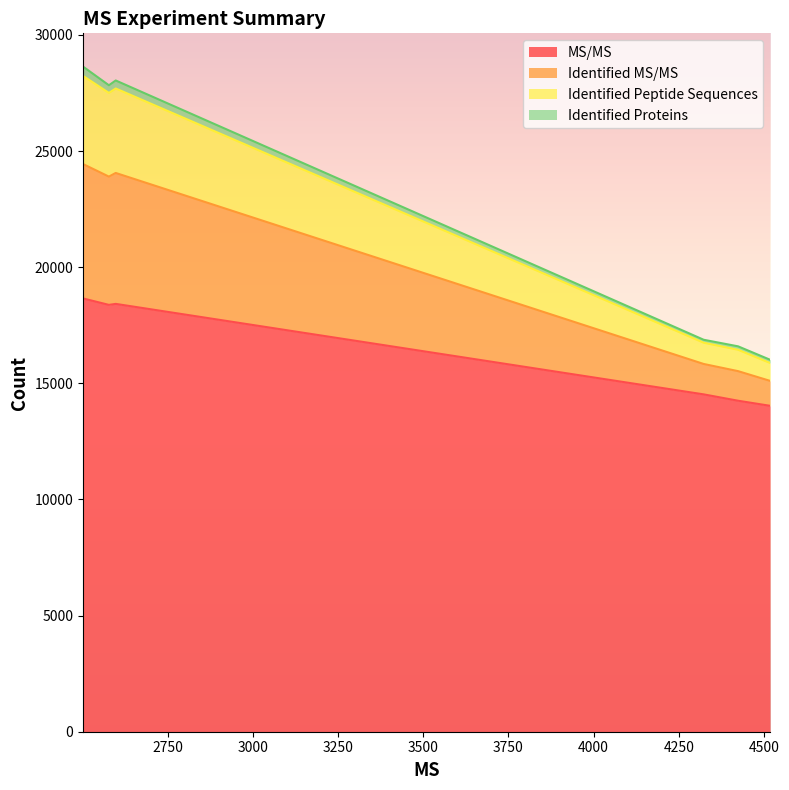

What is the difference between the maximum and second lowest values in the MS/MS series?

4405